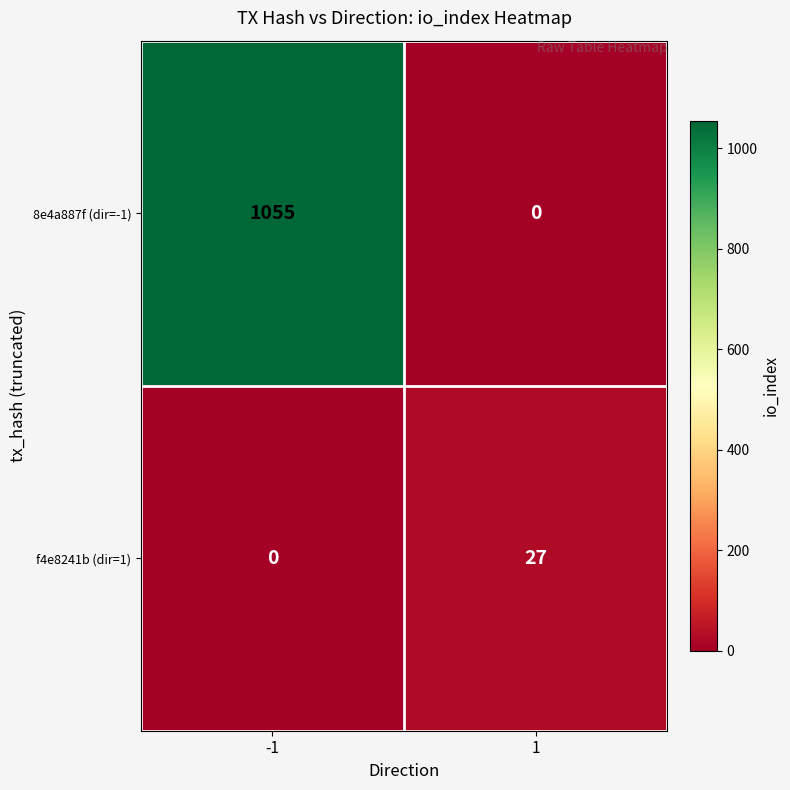

At which category does the chart reach its peak across all series?

-1